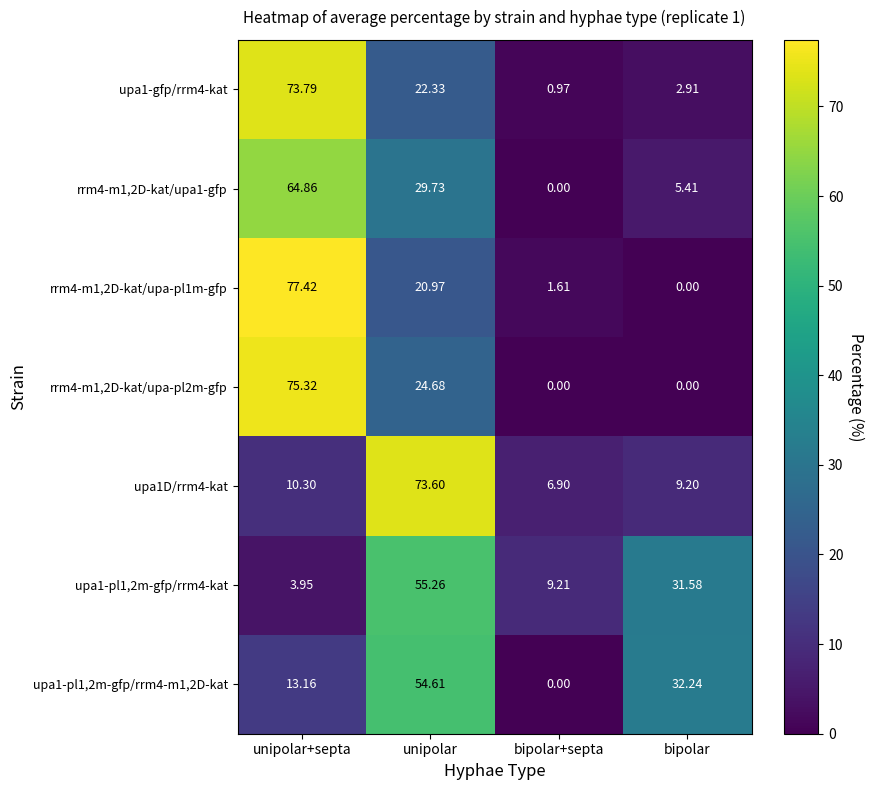

Is the value of upa1-pl1,2m-gfp/rrm4-kat at bipolar+septa greater than the value of rrm4-m1,2D-kat/upa-pl2m-gfp at unipolar?

No